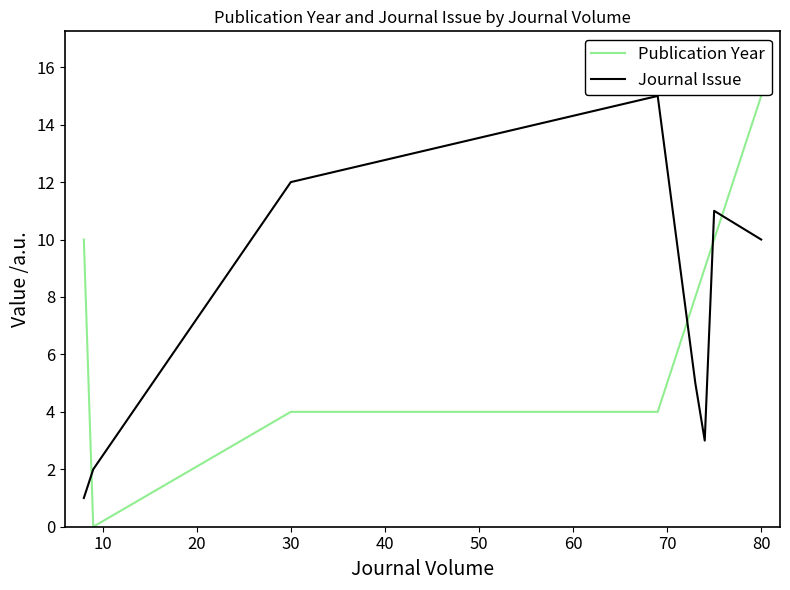

True or false: Journal Issue and Publication Year intersect in this chart.

True